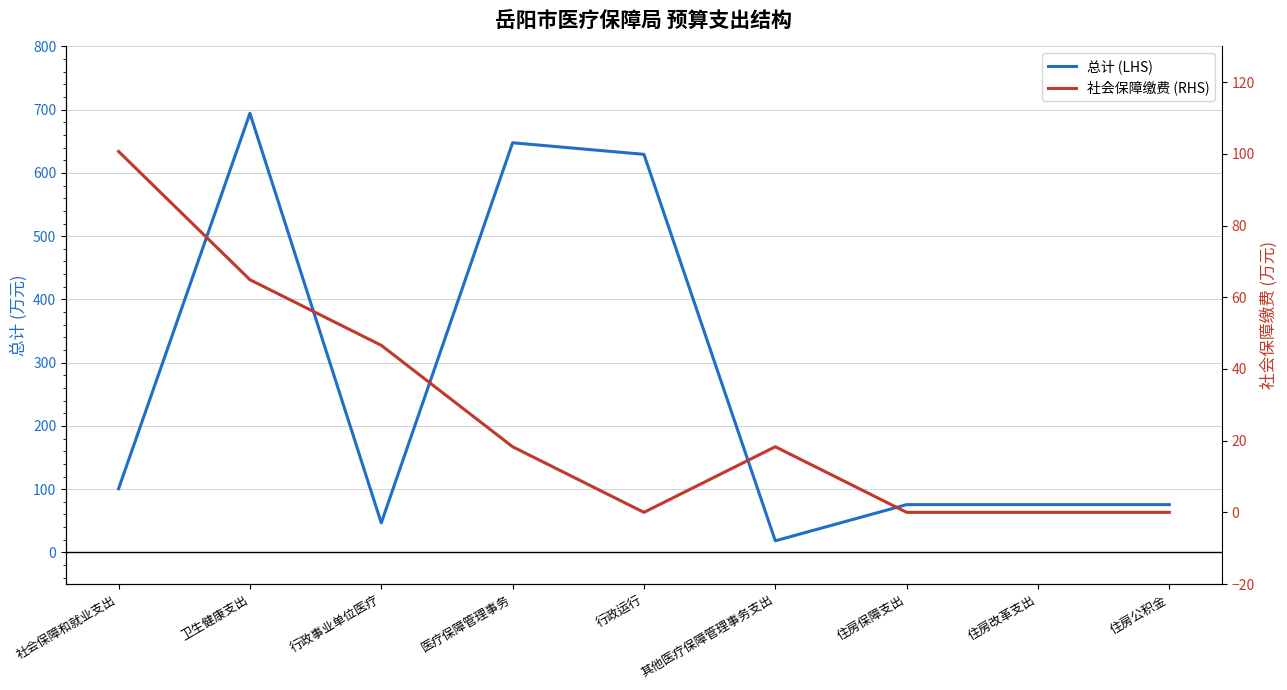

Reading right to left, transcribe all the data shown in this chart.

总计 (LHS): 75.5	75.5	75.5	18.3	629.4	647.7	46.6	694.3	100.7
社会保障缴费 (RHS): 0.0	0.0	0.0	18.3	0.0	18.3	46.6	64.9	100.7